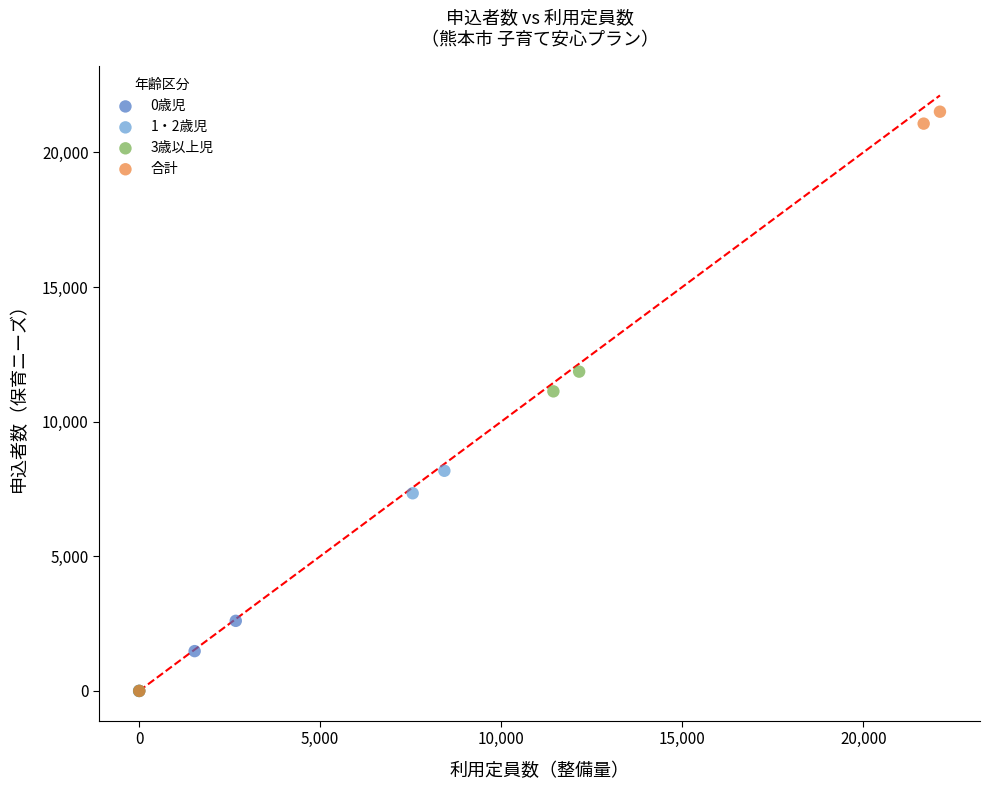

Which series has the widest spread of Y values?

合計